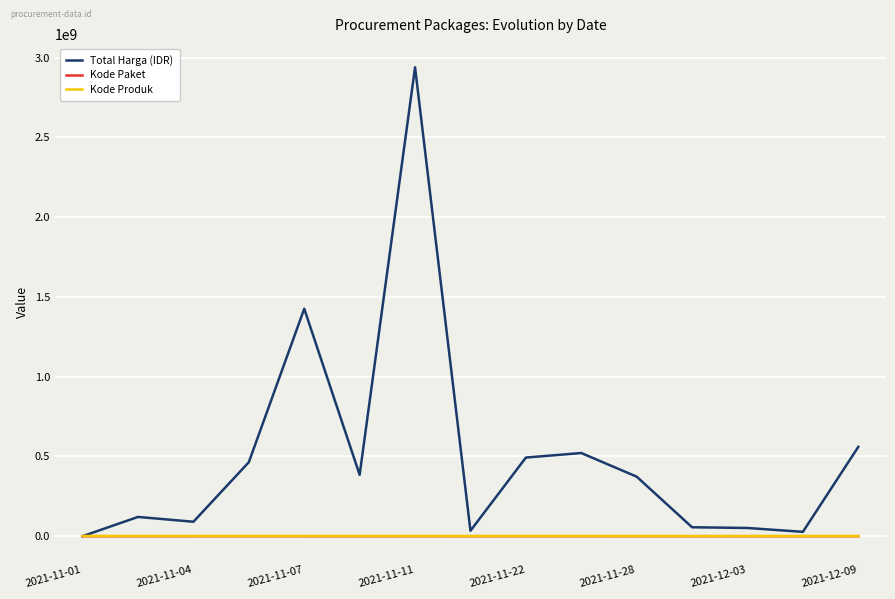

True or false: Total Harga (IDR) has more than 2 interior local peaks.

True